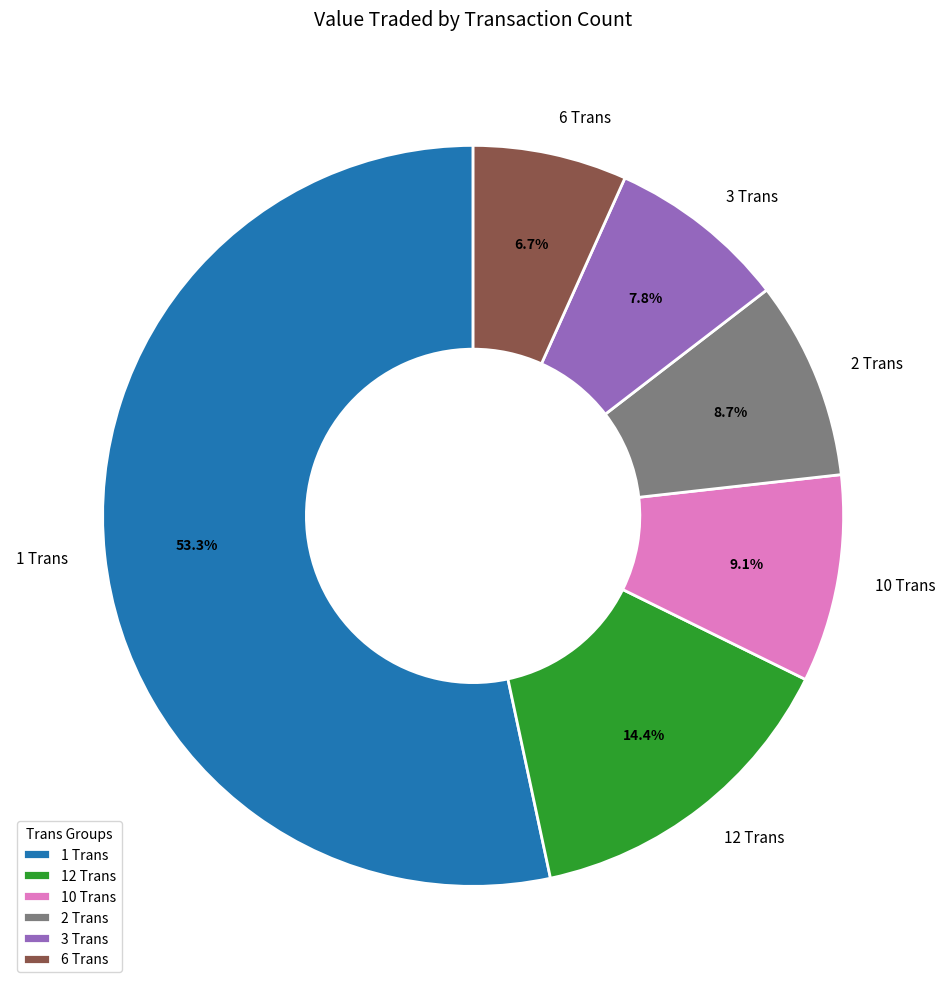

Does 1 Trans account for over 50% of the chart?

Yes